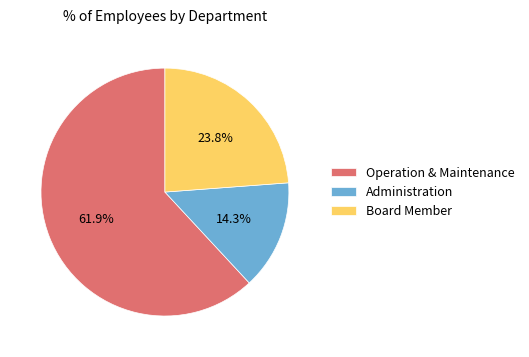

To the nearest percent, what percentage of the pie is Administration?

14%